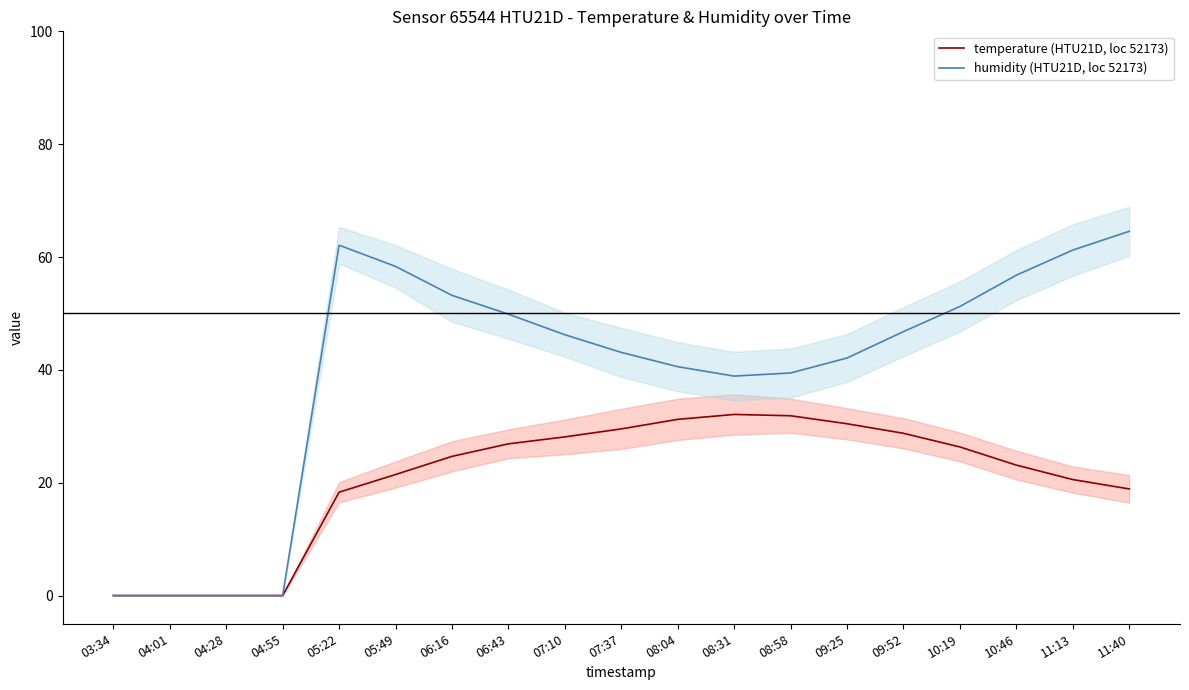

True or false: humidity mean and temperature mean cross at least once.

False